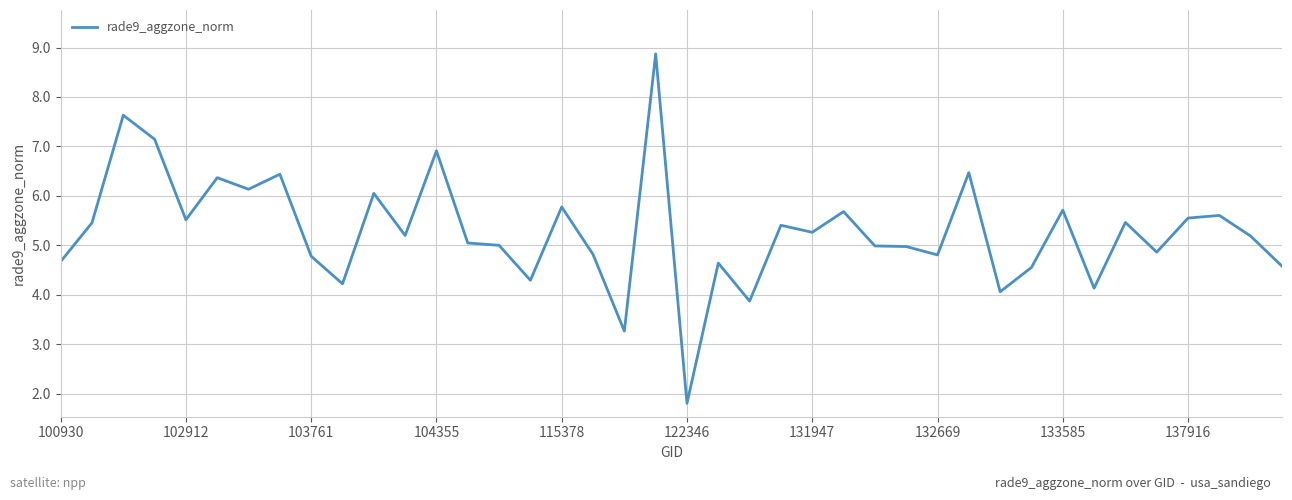

What is the difference between the maximum and minimum values?

7.1